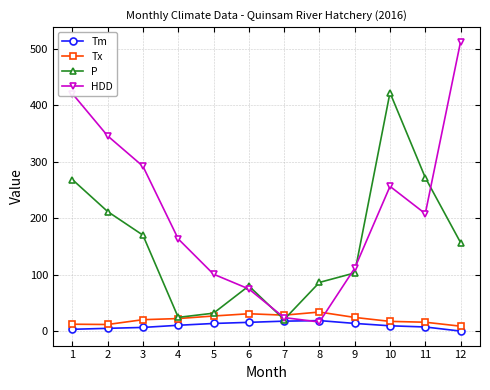

What is the difference between the maximum and second lowest values in the Tx series?

22.0